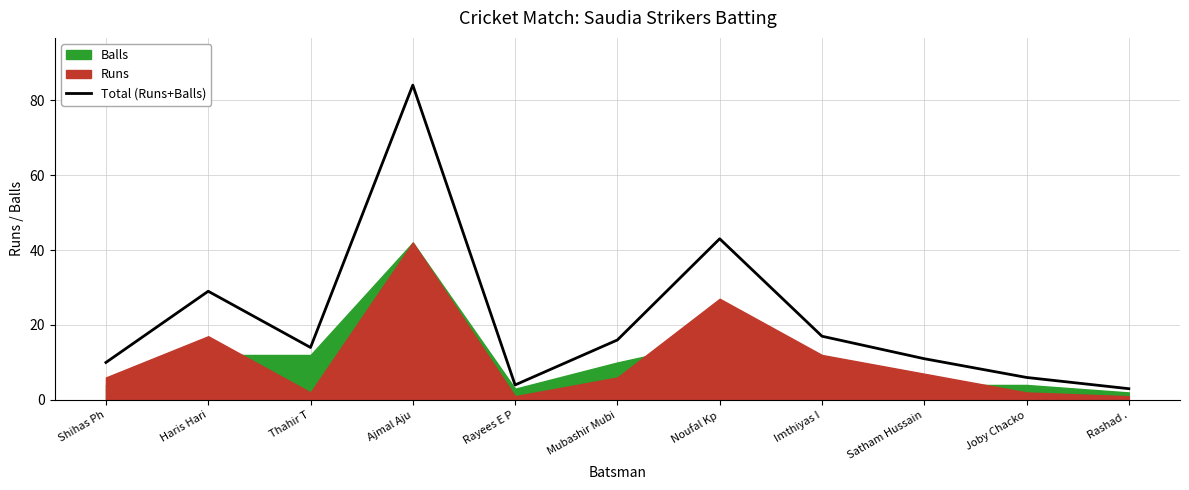

What is the label of the 7th point from the right?

Rayees E P